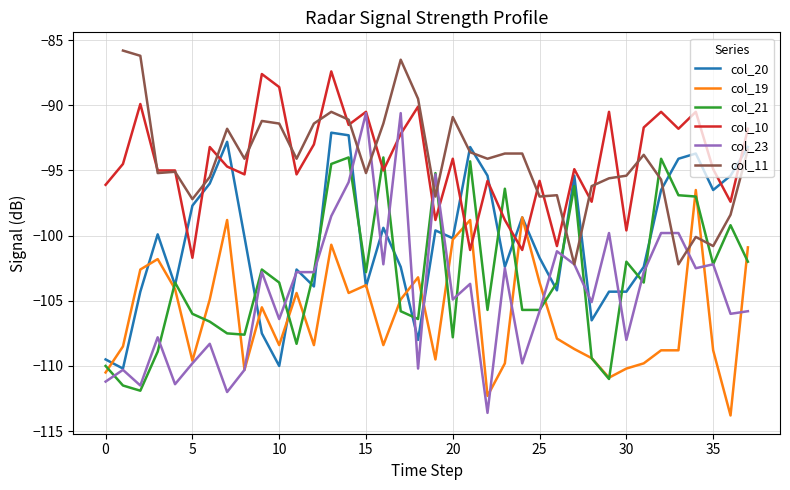

True or false: col_23 and col_21 intersect in this chart.

True